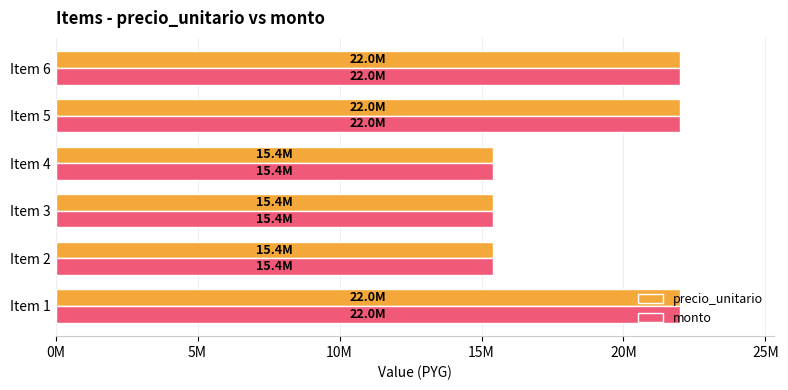

Which series has the largest total across all categories?

precio_unitario